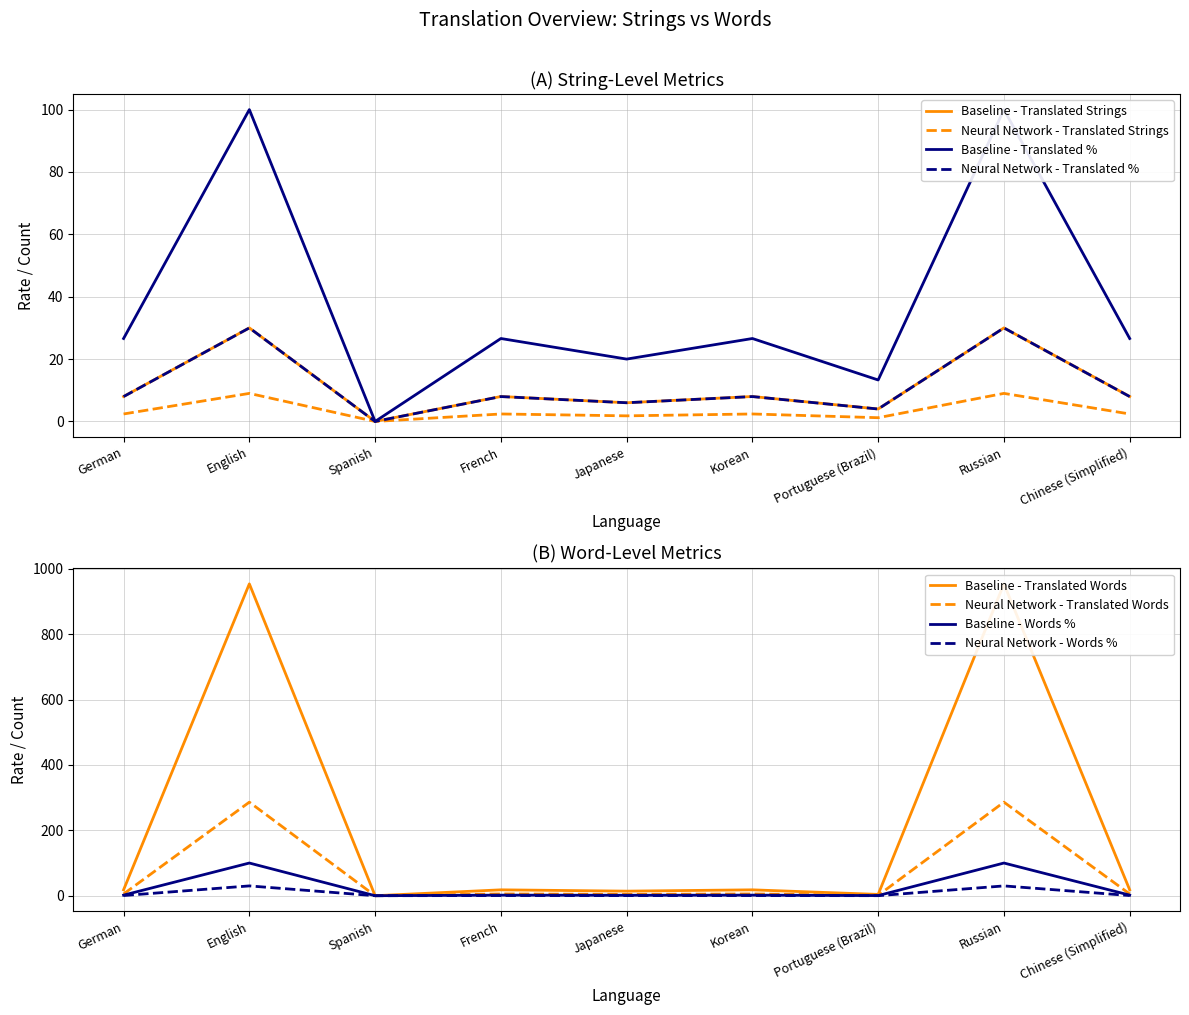

Which series has the largest total across all categories?

translated_words